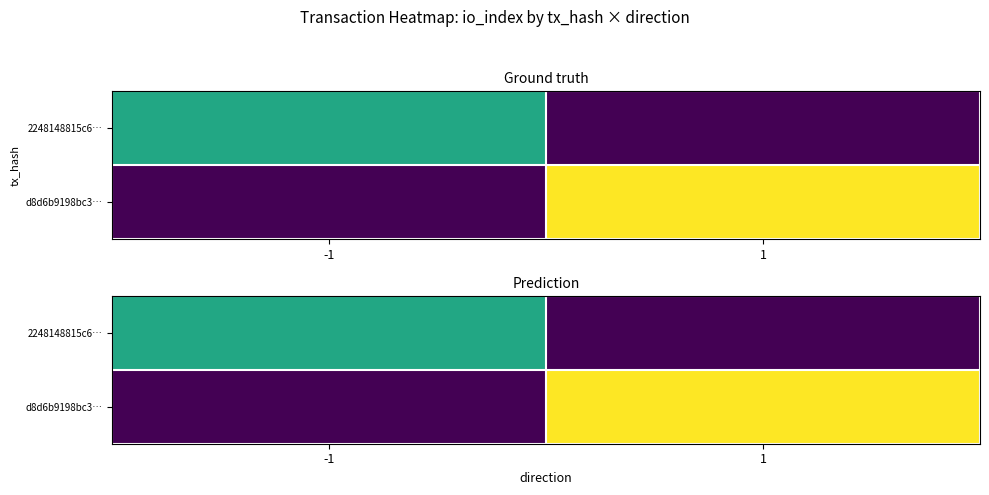

The value of d8d6b9198bc3… at 1 is 4.8. True or false?

True